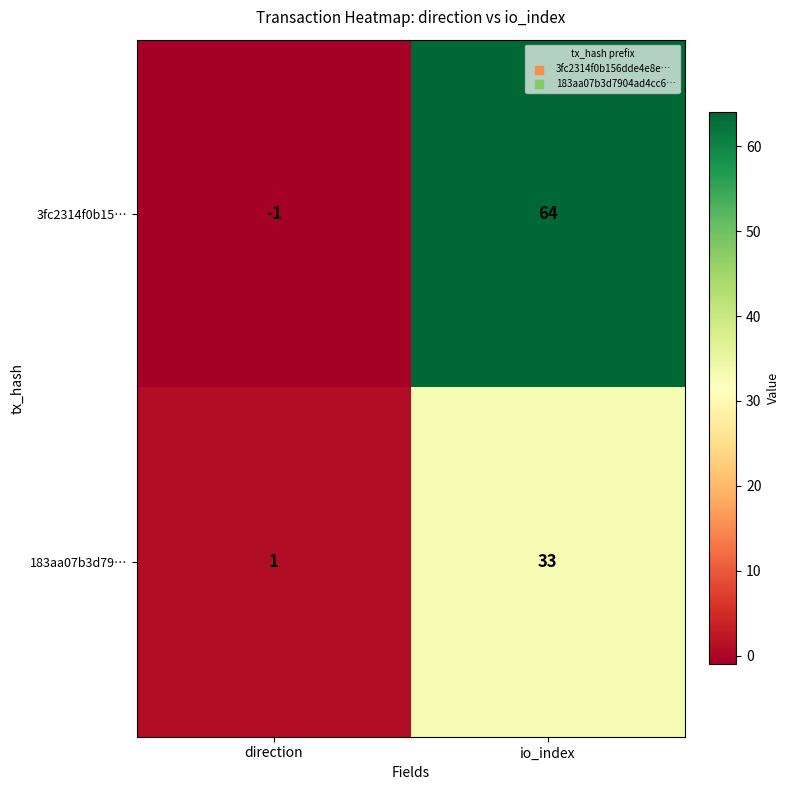

What is the maximum value shown in the chart?

64